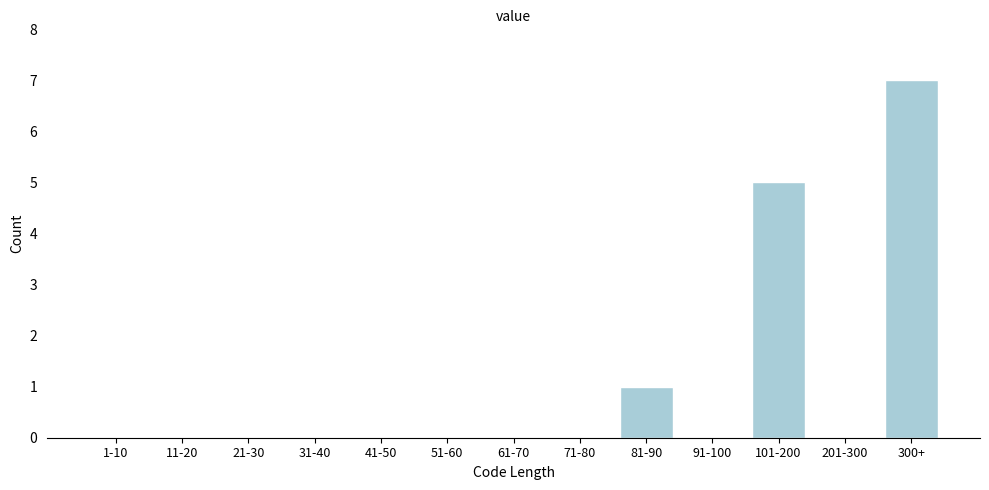

Reading left to right, transcribe all the data shown in this chart.

1-10=0	11-20=0	21-30=0	31-40=0	41-50=0	51-60=0	61-70=0	71-80=0	81-90=1	91-100=0	101-200=5	201-300=0	300+=7